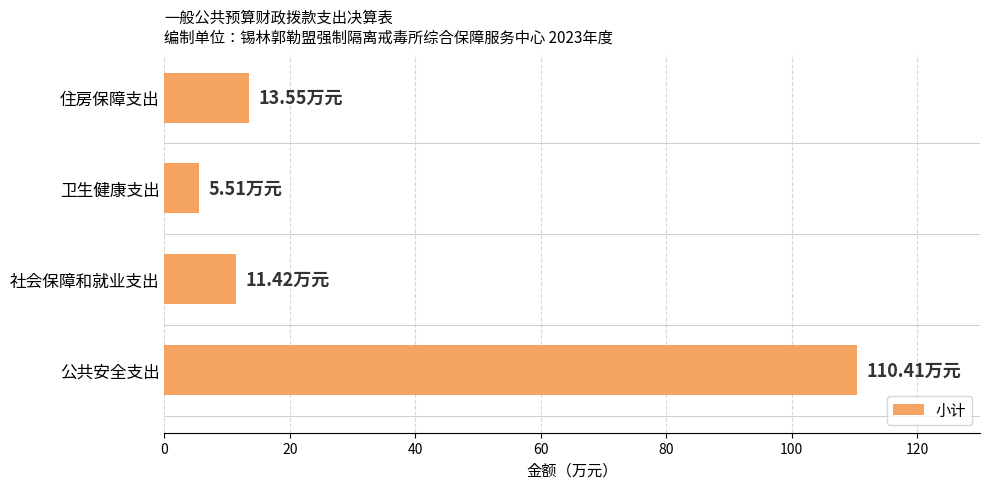

What is the minimum value shown in the chart?

5.5